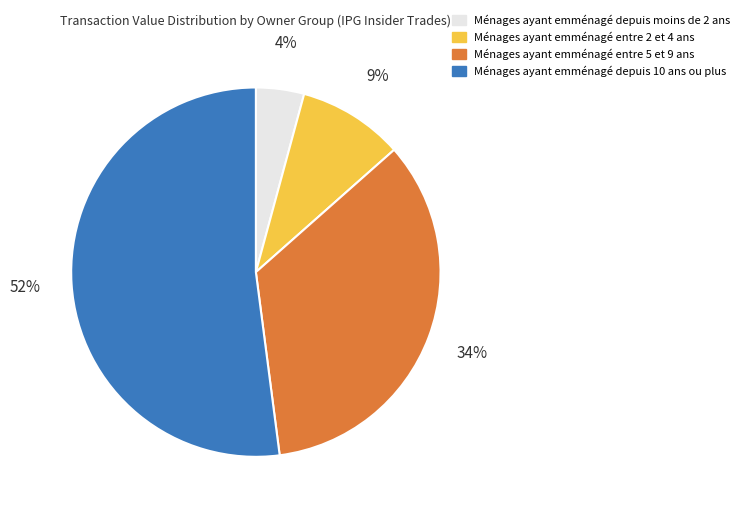

Is there any slice that represents more than half of the pie?

Yes